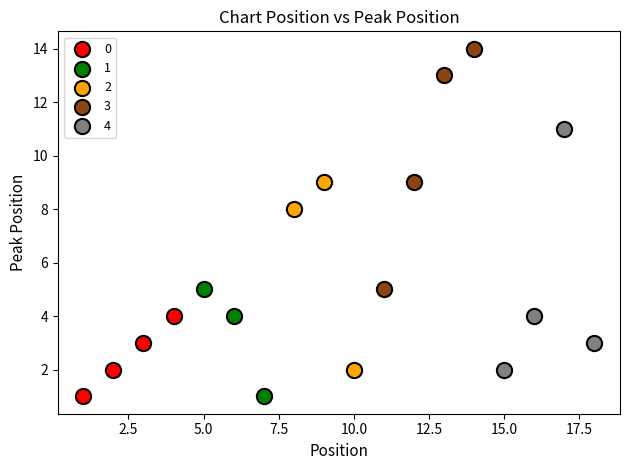

Which series contains the highest Y value?

3